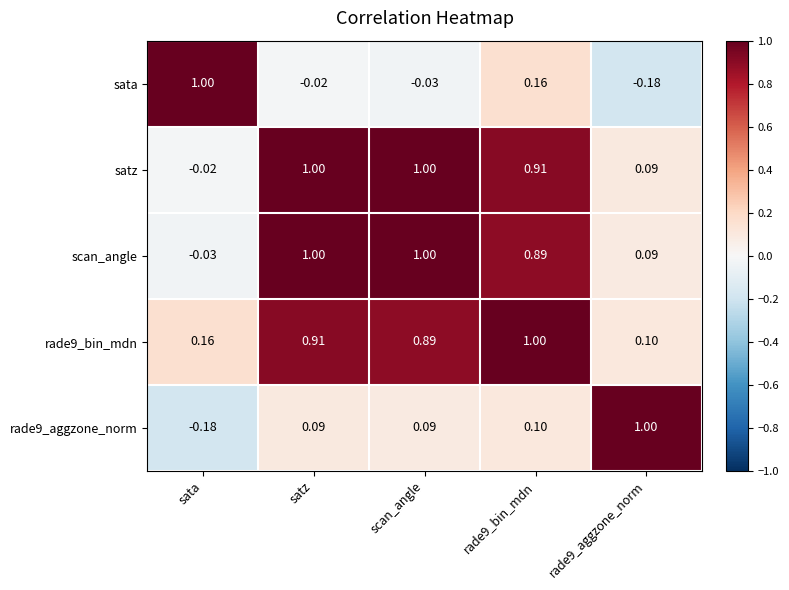

How many values in satz are above zero?

4